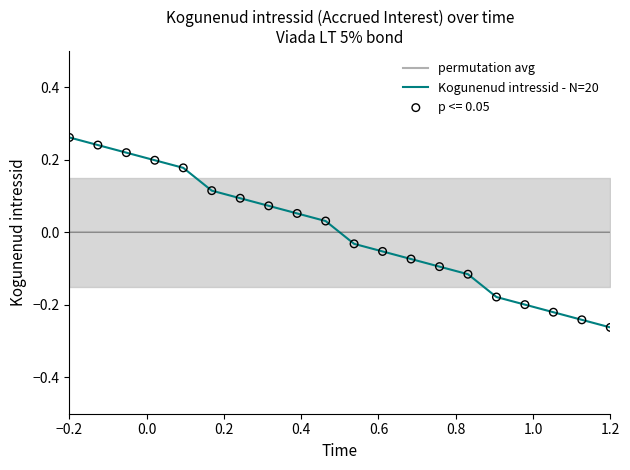

How many times do permutation avg and Kogunenud intressid - N=20 cross each other?

1